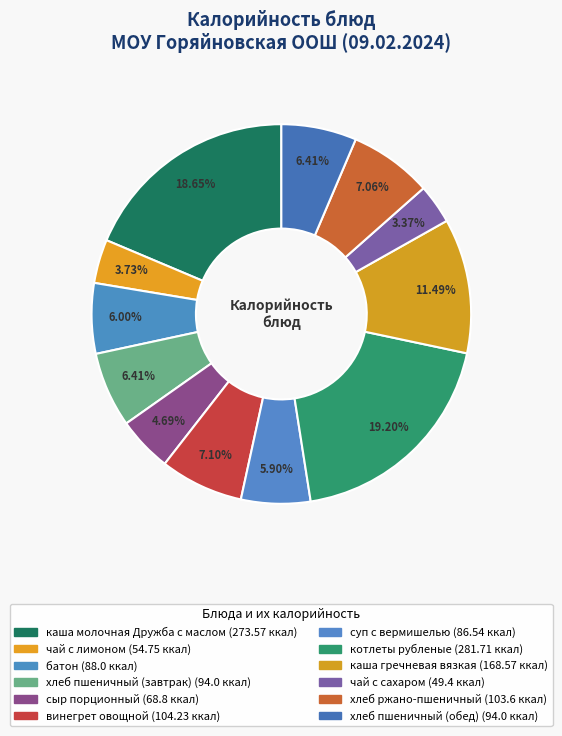

Which category has the biggest portion of the pie?

котлеты рубленые